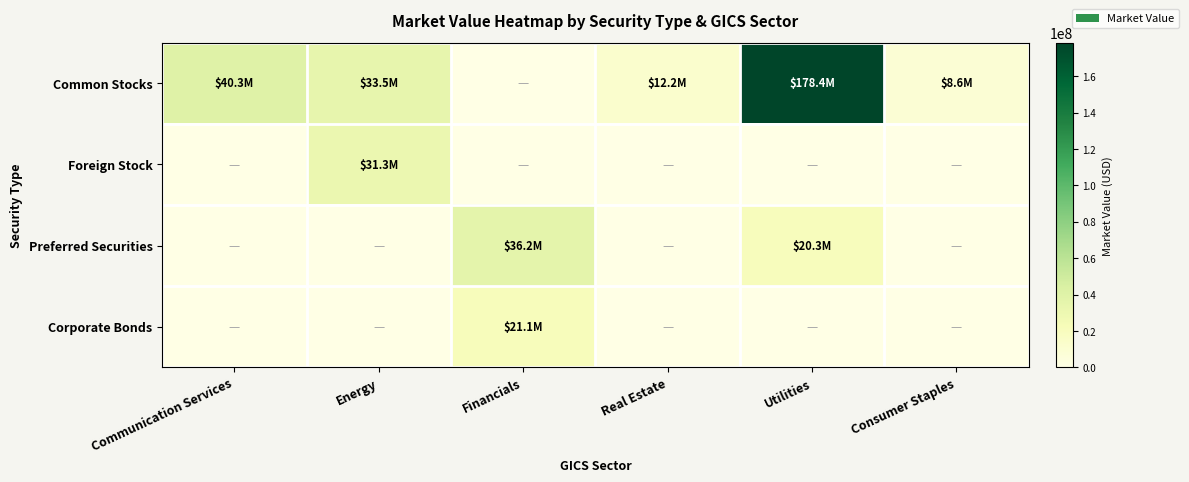

Reading left to right, list all the values displayed in this chart.

Common Stocks: Communication Services=40302151.4	Energy=33533497.6	Financials=0.0	Real Estate=12177651.5	Utilities=178431957.5	Consumer Staples=8589120.0
Foreign Stock: Communication Services=0.0	Energy=31251019.5	Financials=0.0	Real Estate=0.0	Utilities=0.0	Consumer Staples=0.0
Preferred Securities: Communication Services=0.0	Energy=0.0	Financials=36245134.4	Real Estate=0.0	Utilities=20330579.3	Consumer Staples=0.0
Corporate Bonds: Communication Services=0.0	Energy=0.0	Financials=21137703.1	Real Estate=0.0	Utilities=0.0	Consumer Staples=0.0